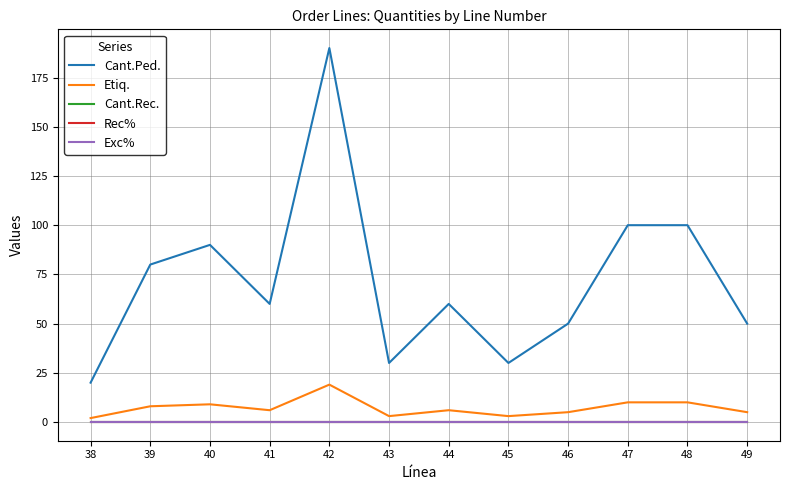

How many lines are shown in the chart?

5